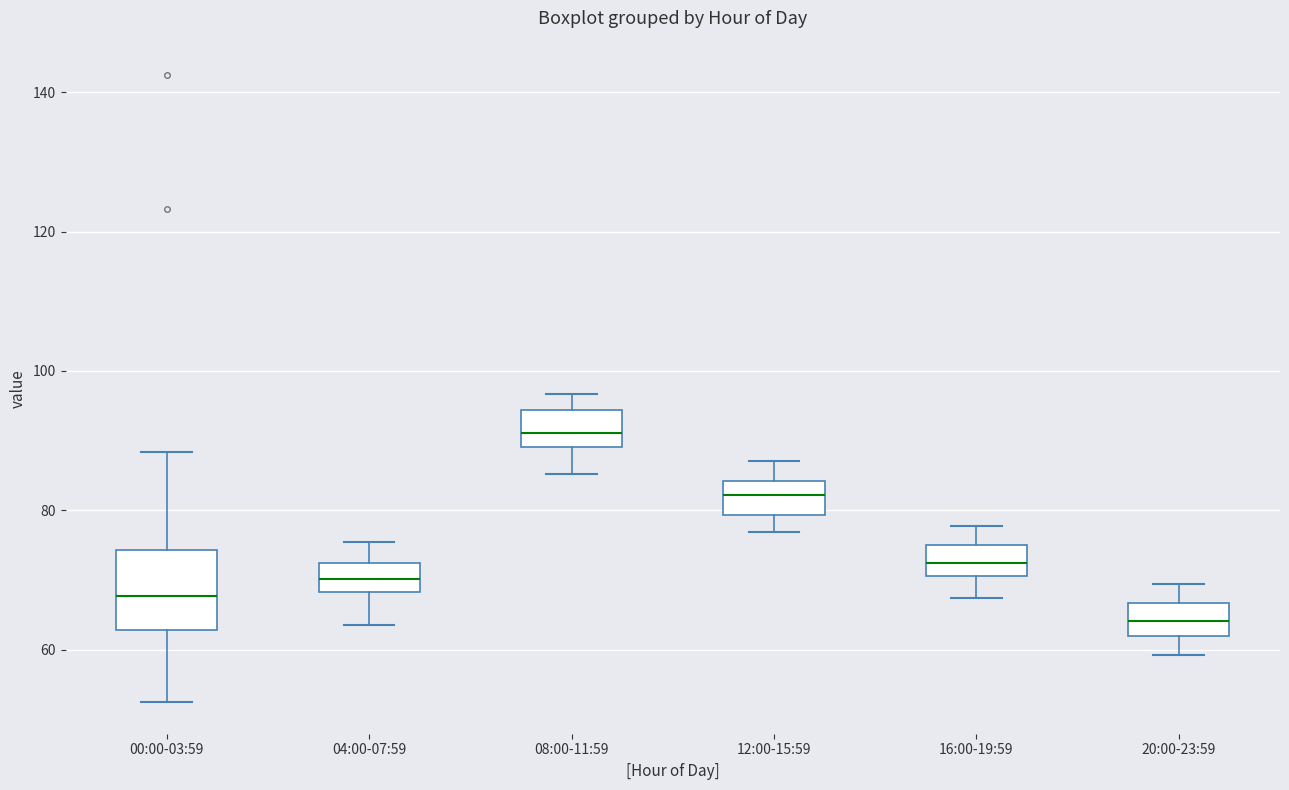

Which box's median line is the lowest?

20:00-23:59